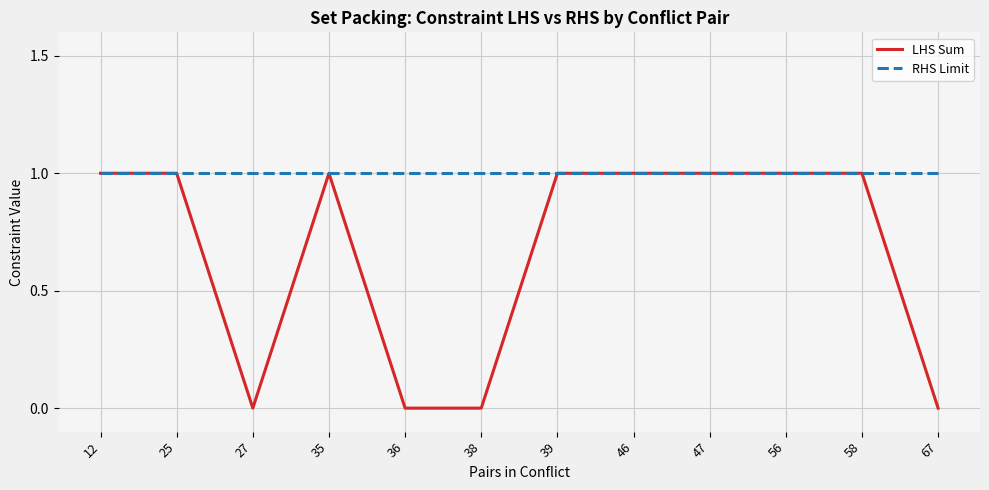

Which series has the largest total across all categories?

RHS Limit